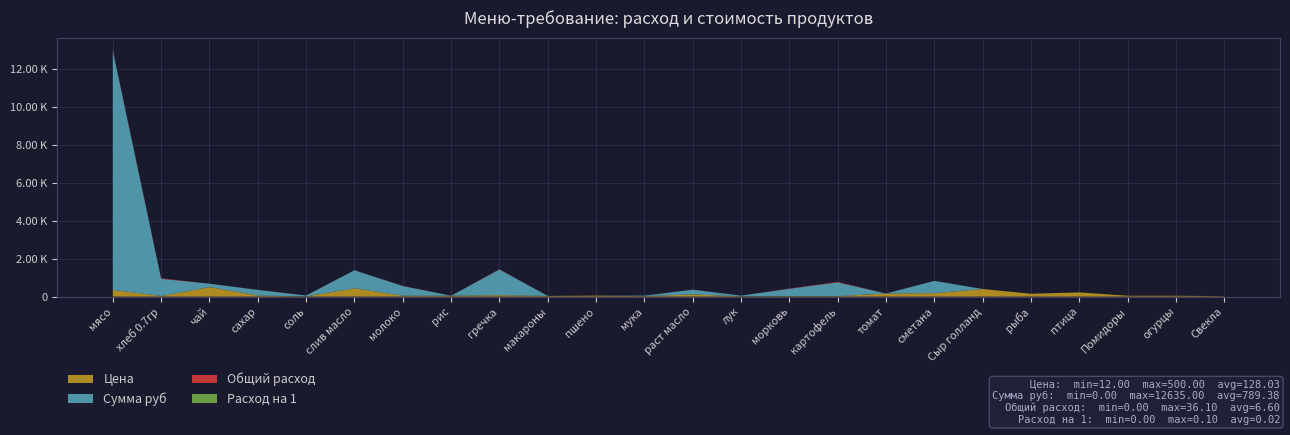

Reading right to left, extract all data points from this chart.

Цена: Свекла=20.0	огурцы=45.0	Помидоры=45.0	птица=220.0	рыба=150.0	Сыр голланд=400.0	сметана=180.0	томат=164.3	картофель=25.0	морковь=25.0	лук=18.0	раст масло=115.0	мука=24.0	пшено=50.0	макароны=35.0	гречка=75.0	рис=47.0	молоко=47.0	слив масло=438.9	соль=12.0	сахар=55.0	чай=500.0	хлеб 0.7гр=31.4	мясо=350.0
Сумма руб: Свекла=0.0	огурцы=0.0	Помидоры=0.0	птица=0.0	рыба=0.0	Сыр голланд=0.0	сметана=649.8	томат=0.0	картофель=722.0	морковь=388.1	лук=32.5	раст масло=249.1	мука=26.0	пшено=0.0	макароны=0.0	гречка=1353.8	рис=0.0	молоко=509.0	слив масло=950.6	соль=43.3	сахар=297.8	чай=180.5	хлеб 0.7гр=907.7	мясо=12635.0
Общий расход: Свекла=0.0	огурцы=0.0	Помидоры=0.0	птица=0.0	рыба=0.0	Сыр голланд=0.0	сметана=3.6	томат=0.0	картофель=28.9	морковь=15.5	лук=1.8	раст масло=2.2	мука=1.1	пшено=0.0	макароны=0.0	гречка=18.1	рис=0.0	молоко=10.8	слив масло=2.2	соль=3.6	сахар=5.4	чай=0.4	хлеб 0.7гр=28.9	мясо=36.1
Расход на 1: Свекла=0.0	огурцы=0.0	Помидоры=0.0	птица=0.0	рыба=0.0	Сыр голланд=0.0	сметана=0.0	томат=0.0	картофель=0.1	морковь=0.0	лук=0.0	раст масло=0.0	мука=0.0	пшено=0.0	макароны=0.0	гречка=0.1	рис=0.0	молоко=0.0	слив масло=0.0	соль=0.0	сахар=0.0	чай=0.0	хлеб 0.7гр=0.1	мясо=0.1